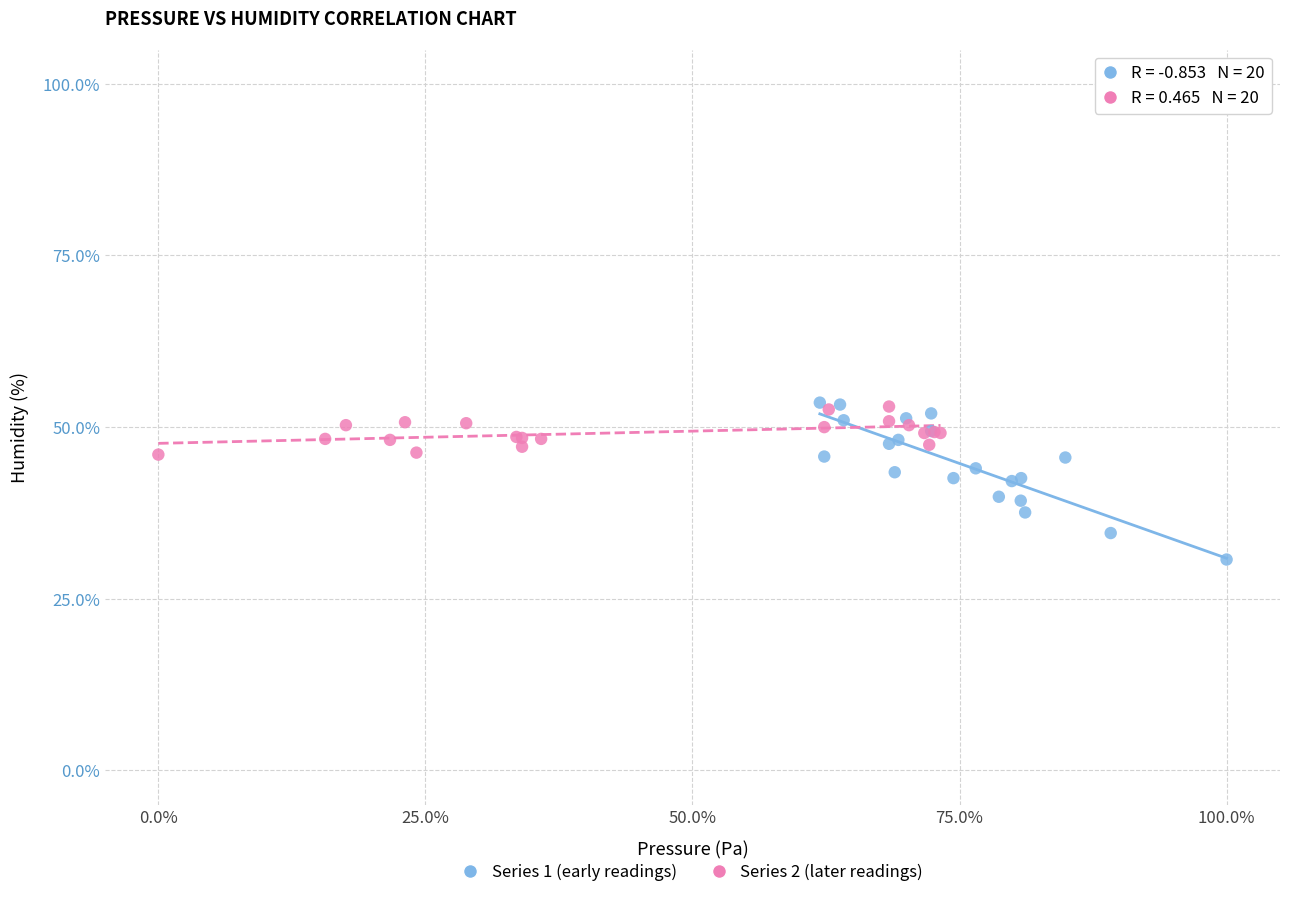

Which series has the widest spread of Y values?

Series 1 (early readings)